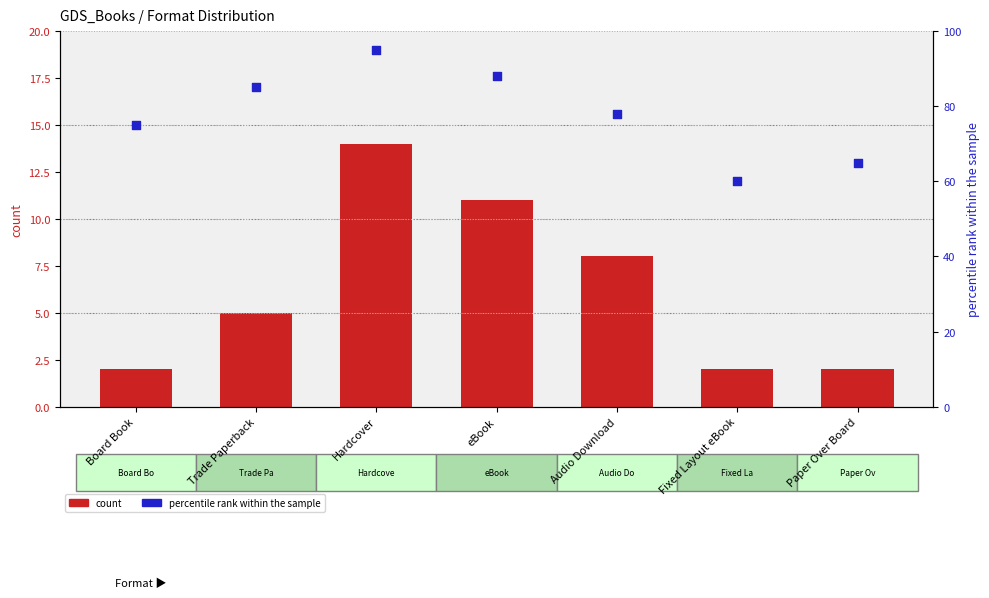

What are all the series names shown in the legend?

count, percentile rank within the sample